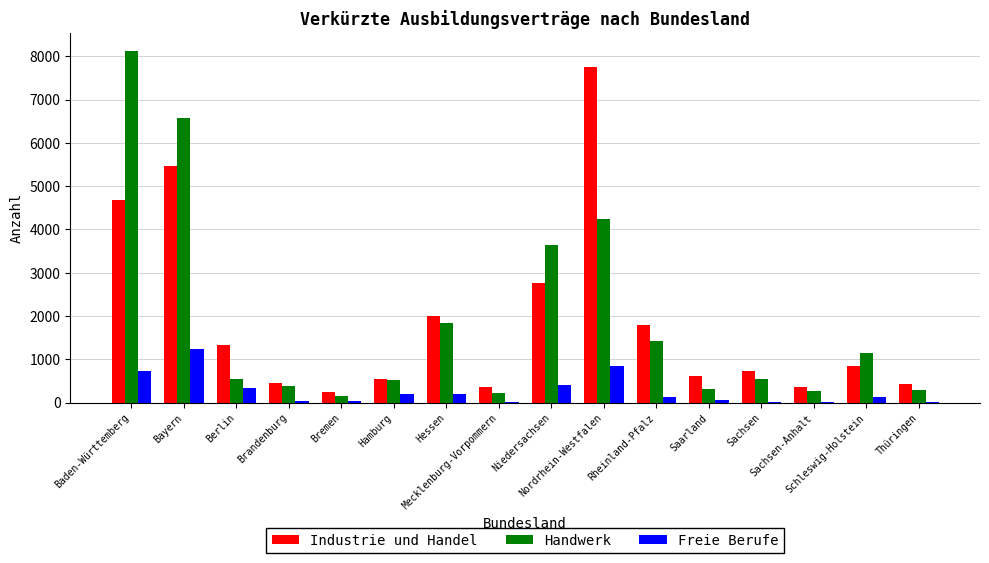

Where is Industrie und Handel nearest to the value 3999?

Baden-Württemberg